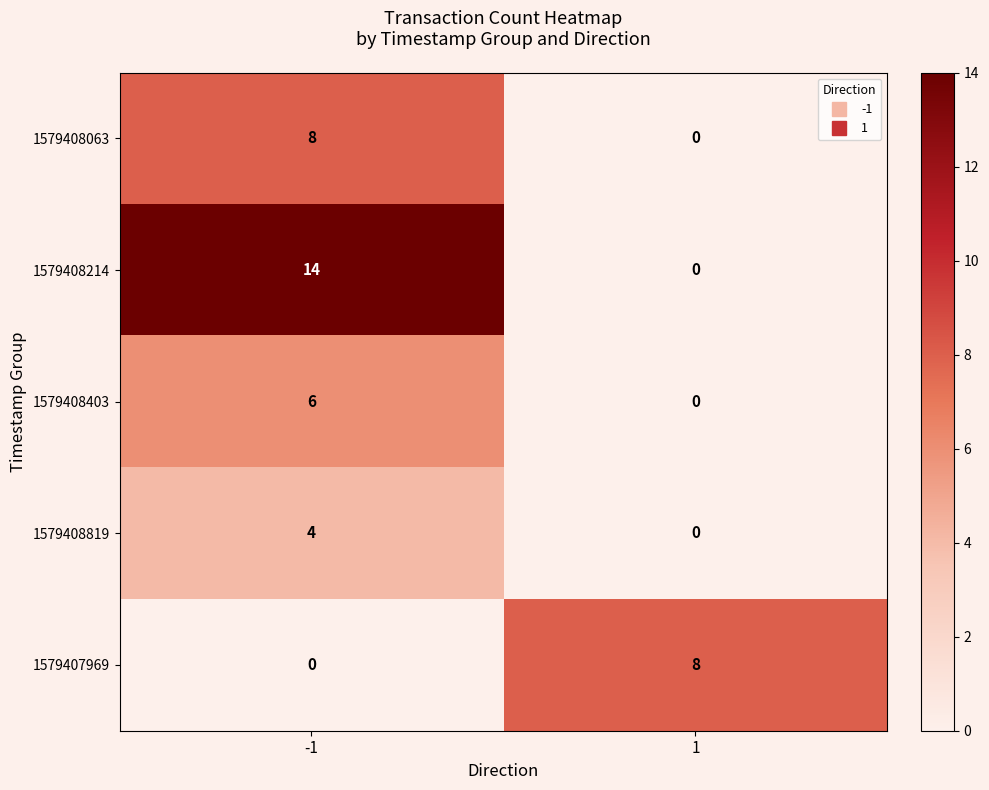

At how many categories does at least one series exceed 7?

2